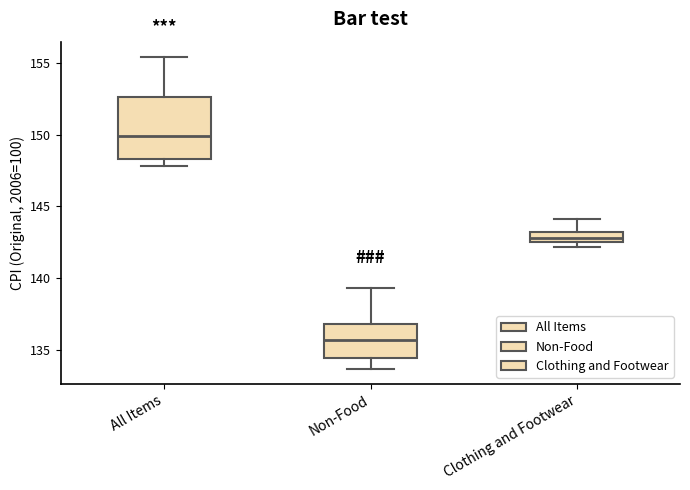

Which box's median line is the lowest?

Non-Food